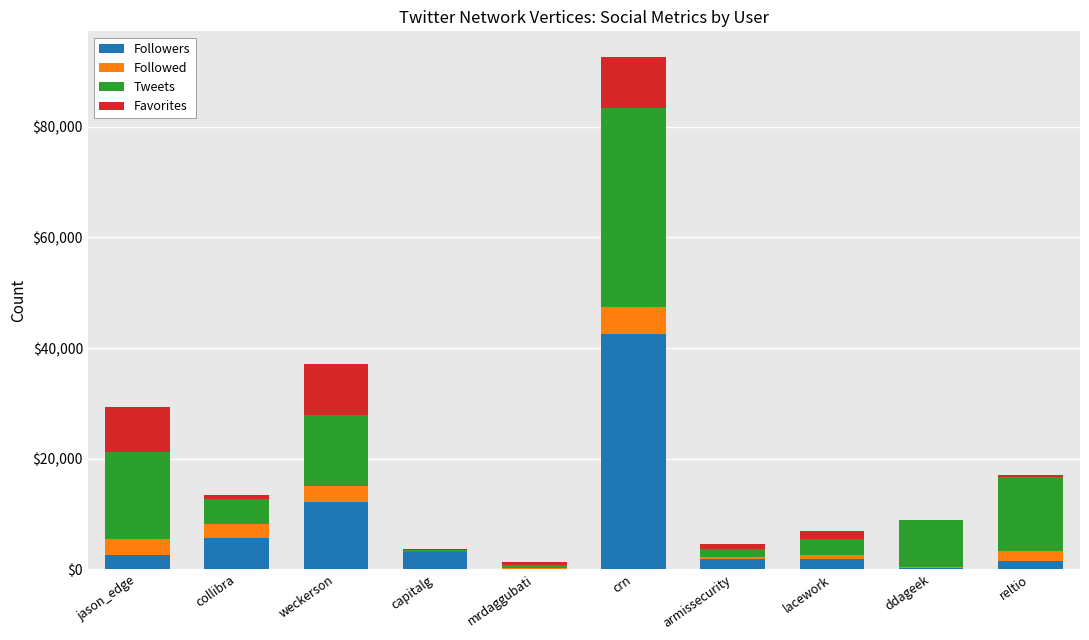

Where is Followers nearest to the value 21335?

weckerson